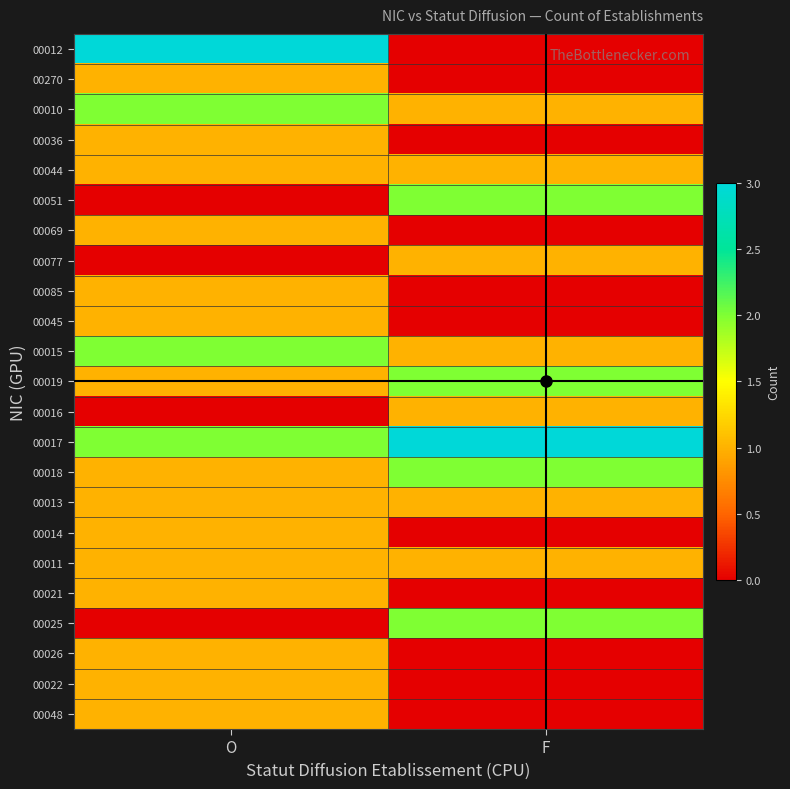

What is the greatest value displayed?

3